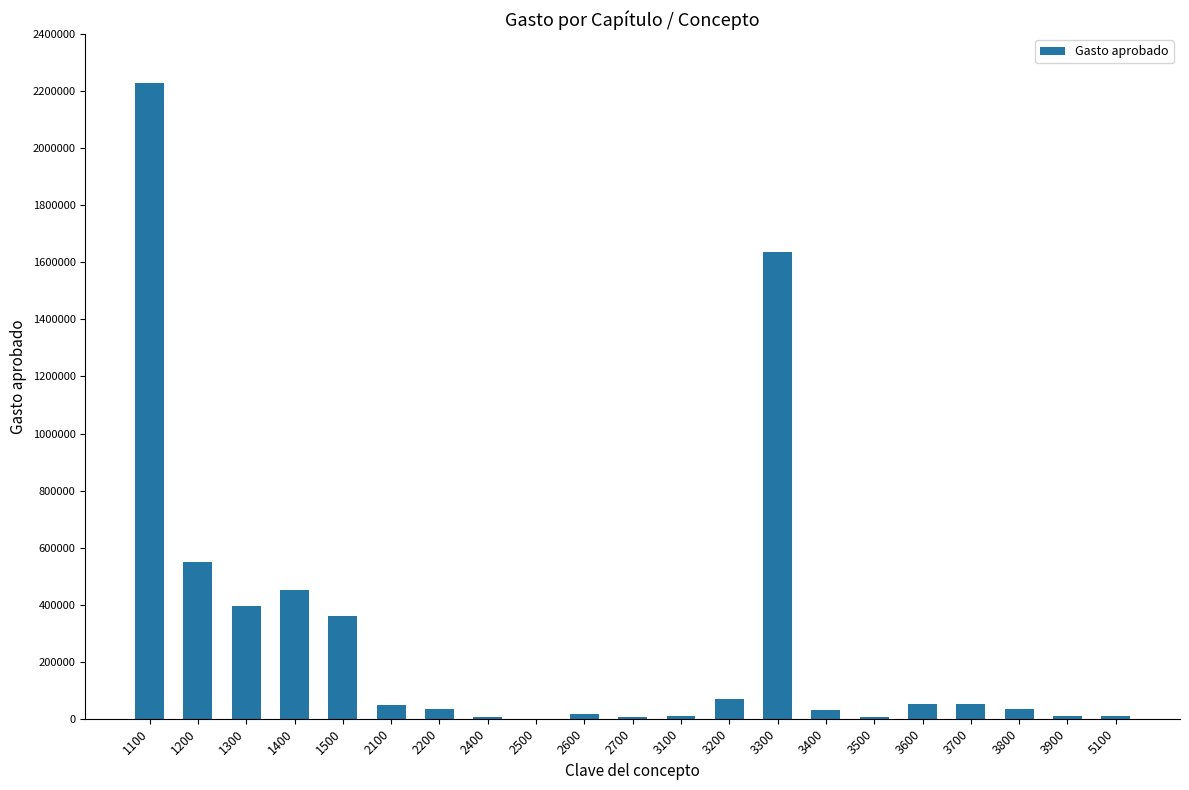

At which category does the chart reach its peak across all series?

1100